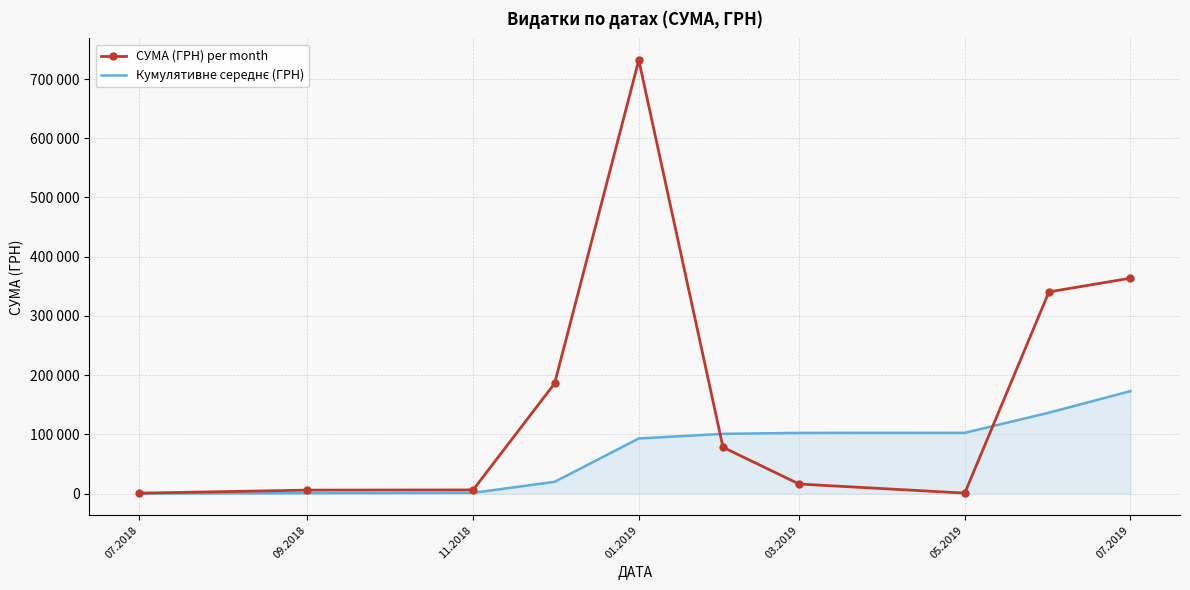

Reading left to right, what are all the values shown in this chart?

СУМА (ГРН) per month: 786.0	5848.0	6207.6	185999.9	731980.0	78191.1	16164.0	840.0	340568.6	363712.7
Кумулятивне середнє (ГРН): 78.6	663.4	1284.2	19884.1	93082.1	100901.2	102517.6	102601.6	136658.5	173029.8